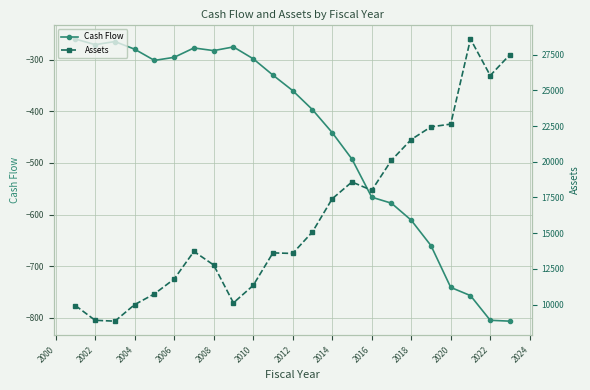

What is the highest value of the Cash Flow series?

-260.2